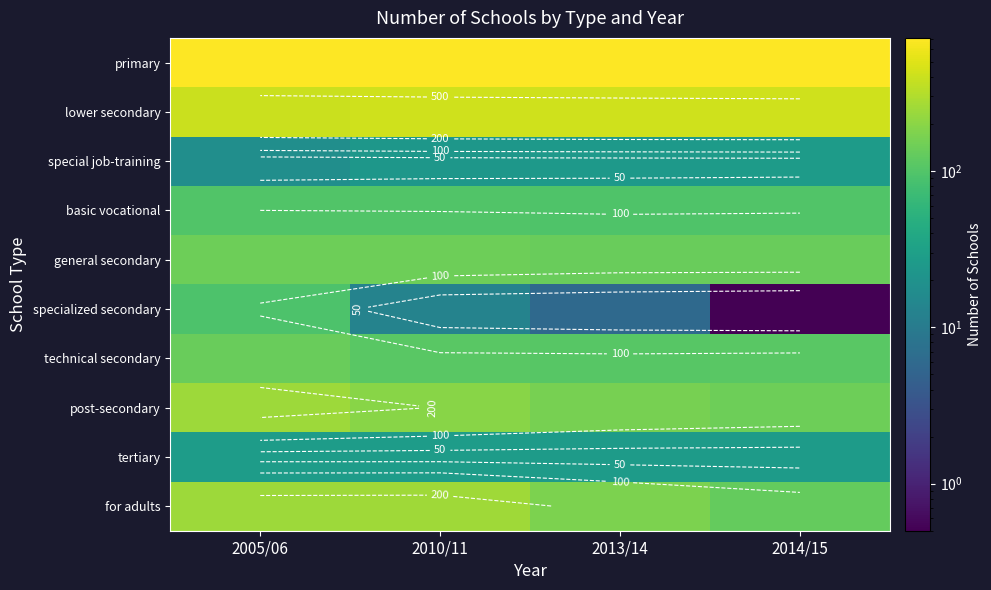

What is the minimum value for basic vocational?

97.0